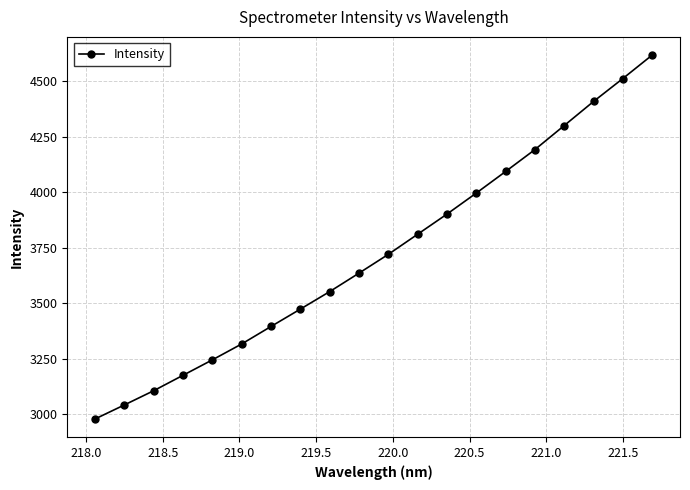

What is the difference between the maximum and minimum values?

1638.0